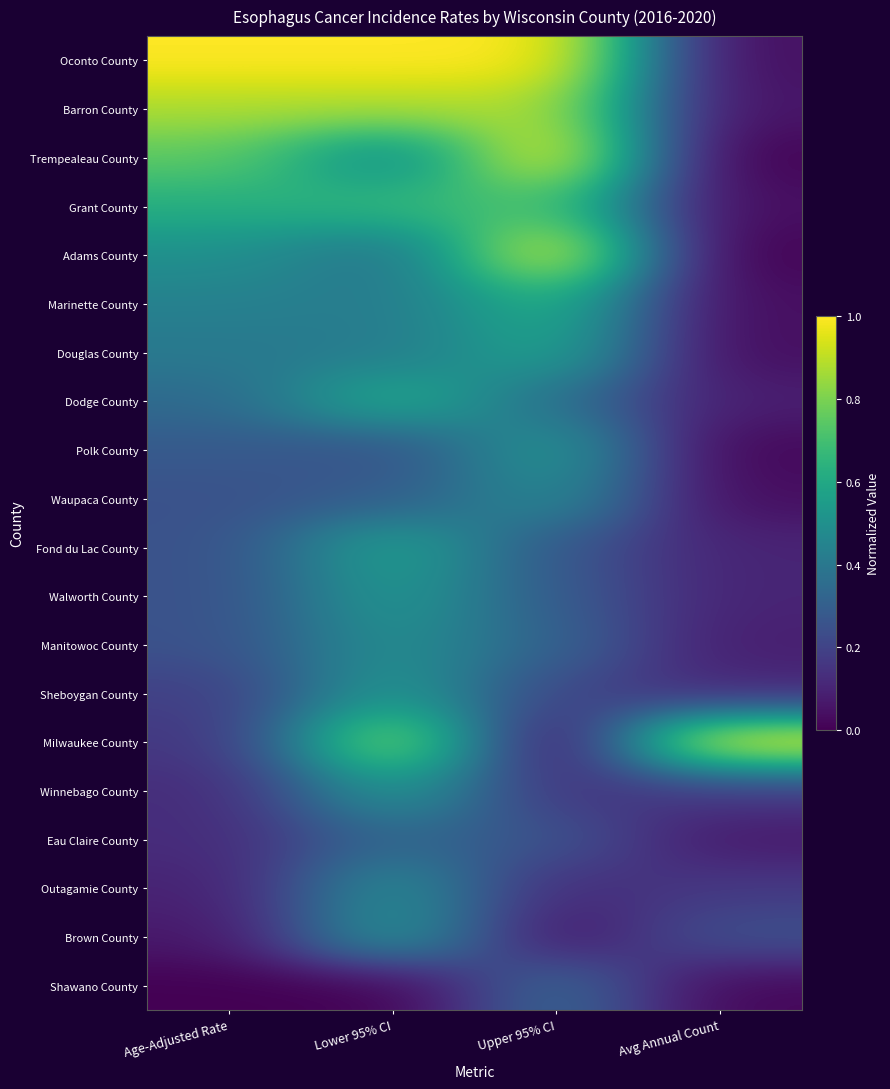

How many series are shown in this chart?

20